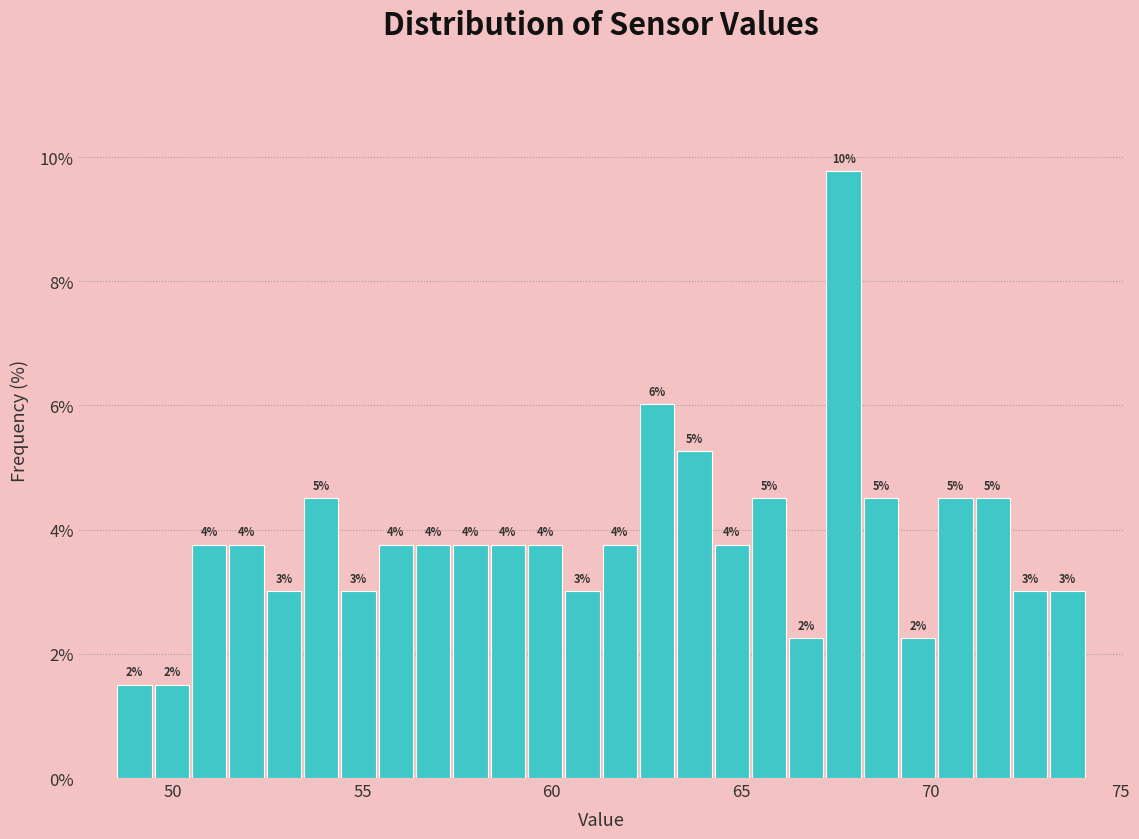

Around what value on the x-axis is the tallest bar? Give the approximate position of its centre, as read against the axis.

67.5